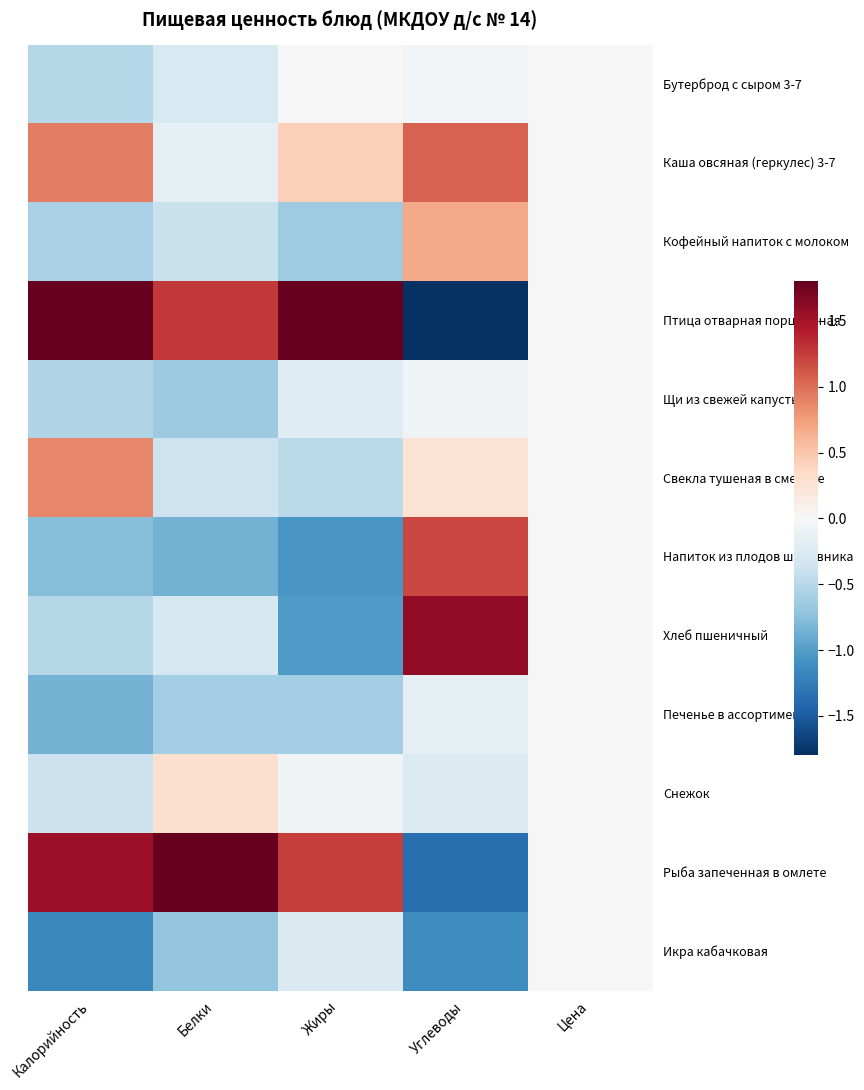

What is the difference between the highest and lowest values at Жиры?

3.7